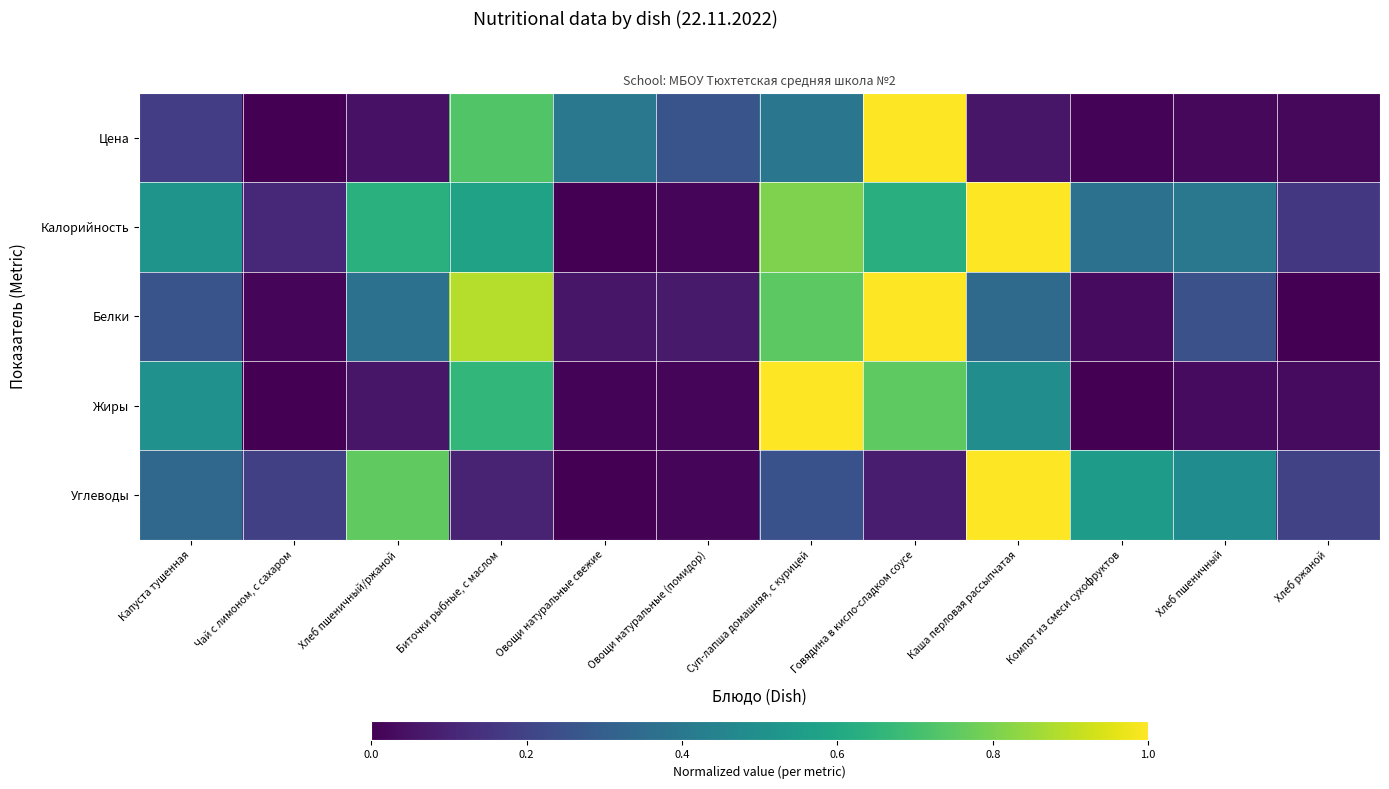

Between Биточки рыбные, с маслом and Компот из смеси сухофруктов, which series saw the biggest shift?

Белки